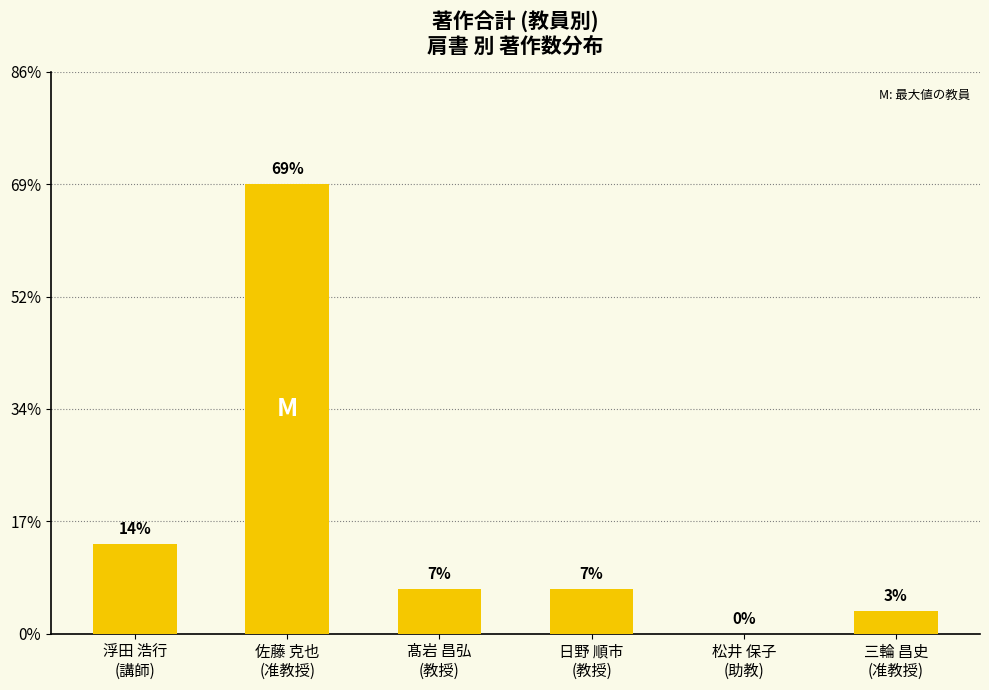

What position from the right is 佐藤 克也
(准教授)?

5